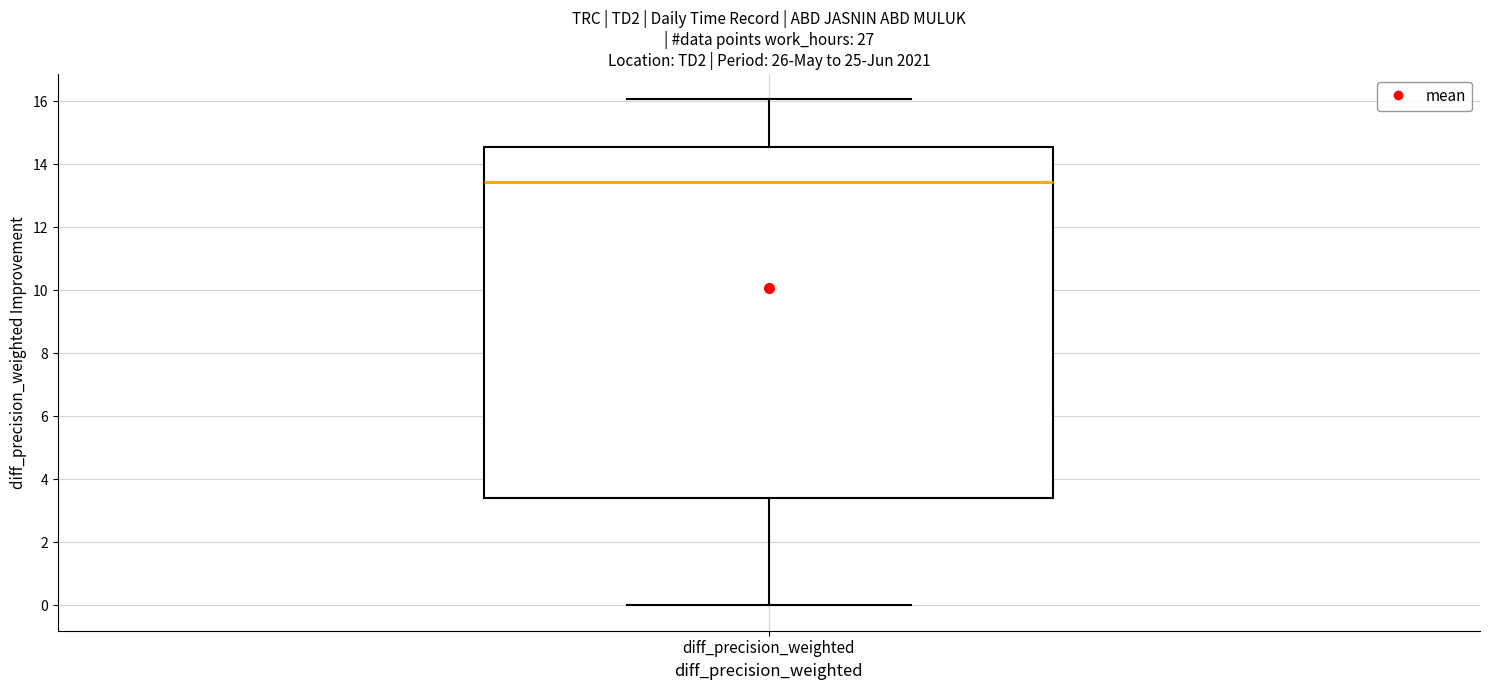

Where does the median line of the box for diff_precision_weighted sit on the y-axis? The values are not printed on the chart, so give them approximately, as read against the axis.

13.4